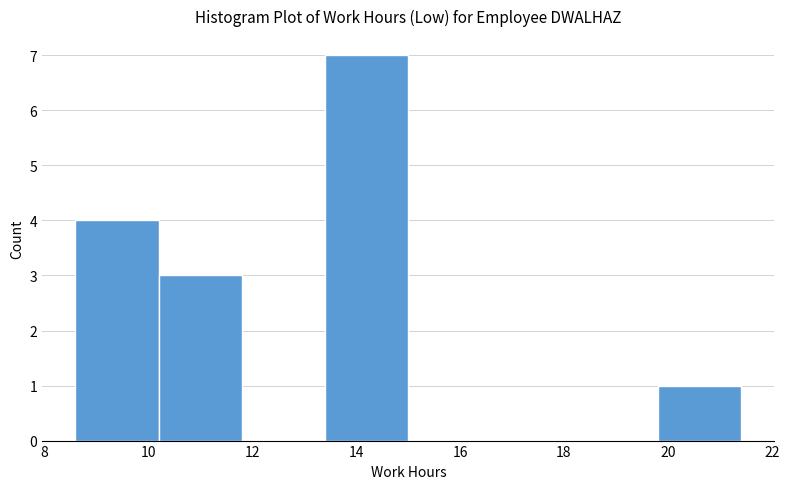

Reading left to right, list every bar in this chart as the range it spans on the x-axis followed by its height. Neither the bar edges nor the heights are printed on the chart, so give them approximately, as read against the axes.

8.6 to 10.2: 4
10.2 to 11.8: 3
11.8 to 13.4: 0
13.4 to 15.0: 7
15.0 to 16.6: 0
16.6 to 18.2: 0
18.2 to 19.8: 0
19.8 to 21.4: 1